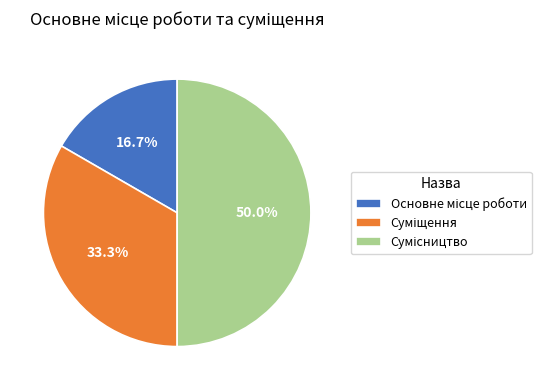

Which has a higher value, Сумісництво or Основне місце роботи?

Сумісництво